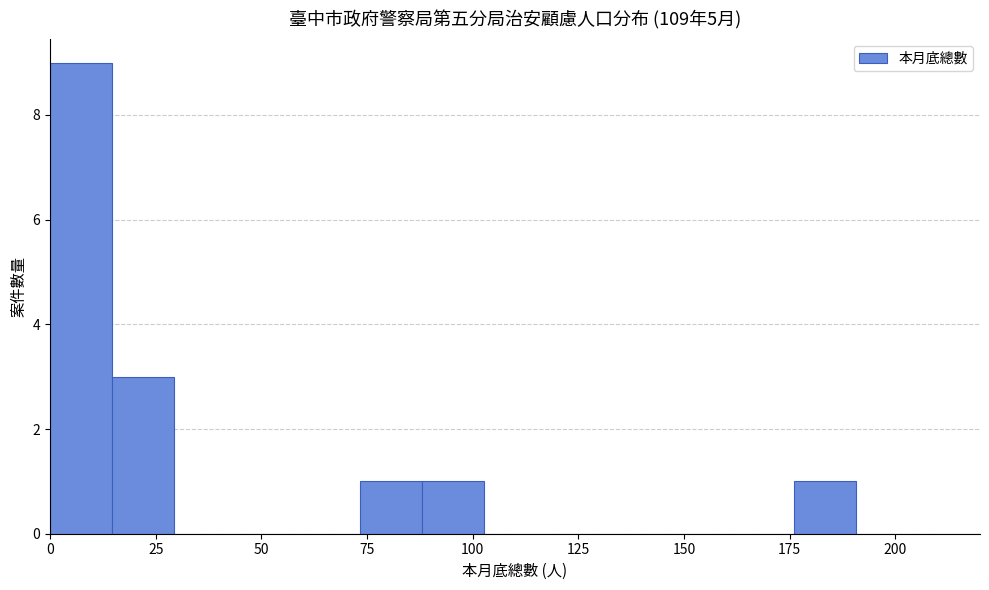

Around what value on the x-axis is the tallest bar? Give the approximate position of its centre, as read against the axis.

5